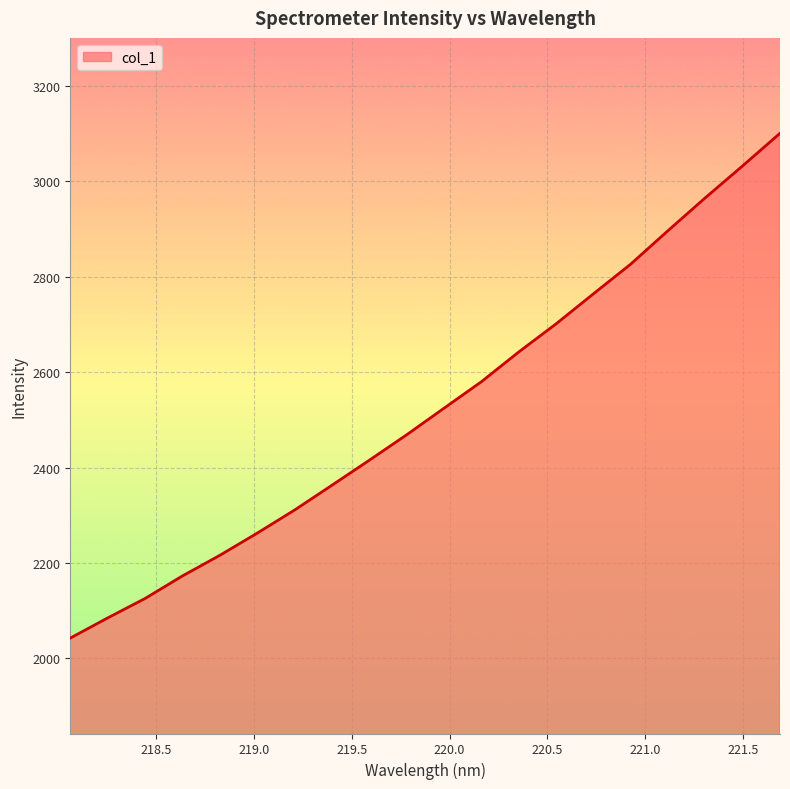

What is the difference between the maximum and minimum values?

1058.3